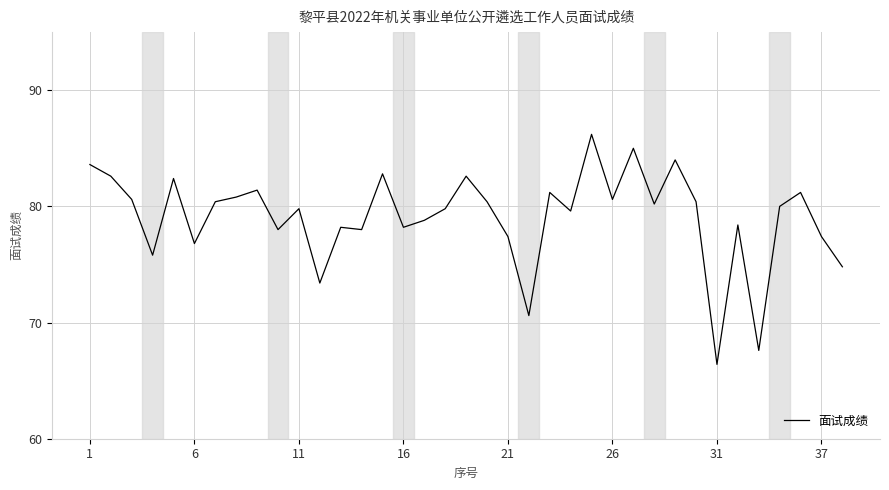

What is the difference between the maximum and minimum values?

19.8